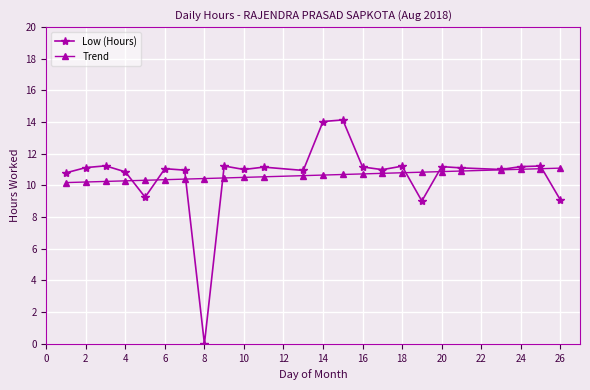

What is the value of the Low (Hours) point at the 3rd from the left?

11.2